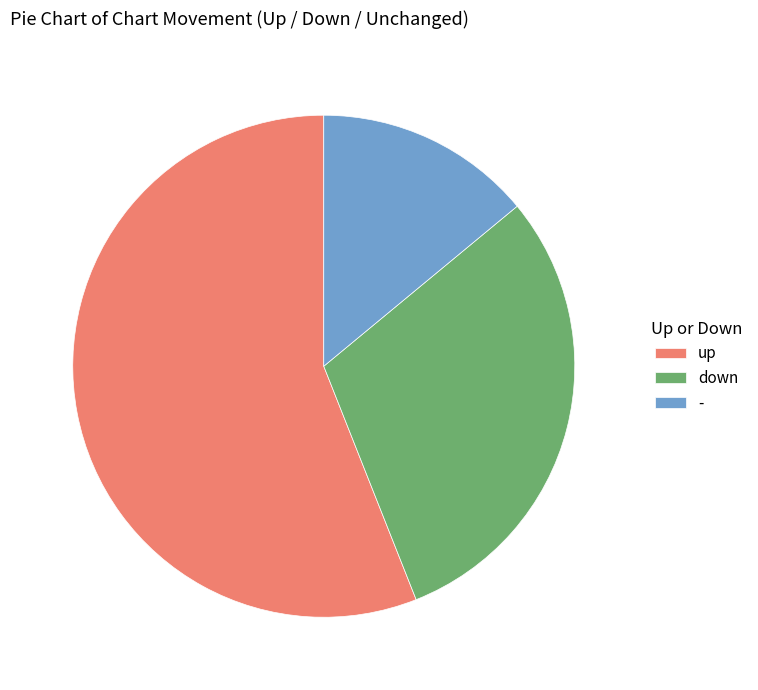

Combined, do - and down account for over 50%?

No